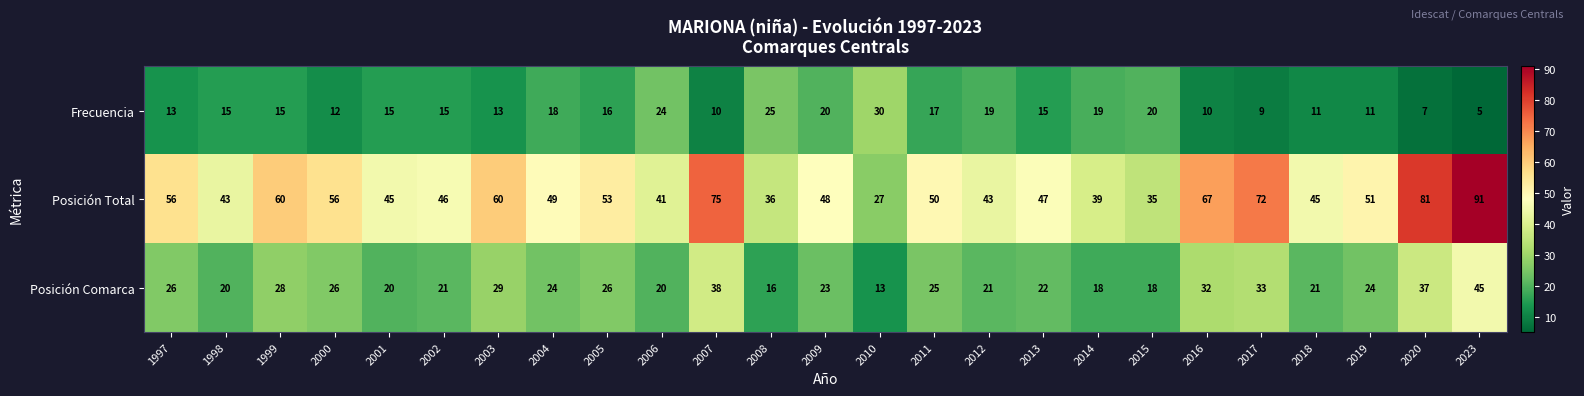

What is the total value across all series at 2023?

141